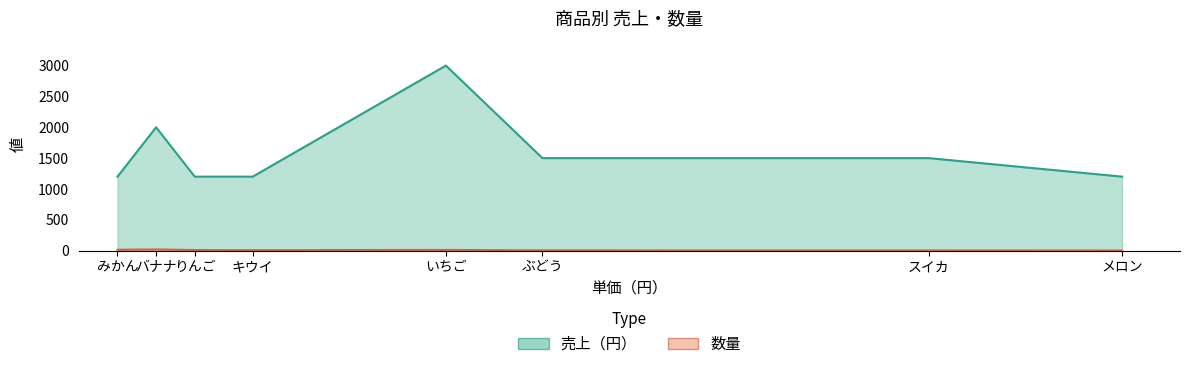

How many series are shown in this chart?

2